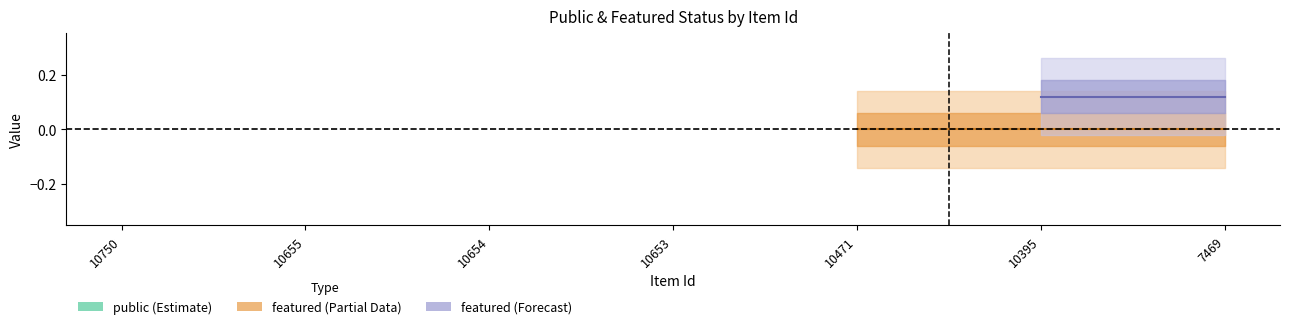

How many categories are shown in the chart?

7